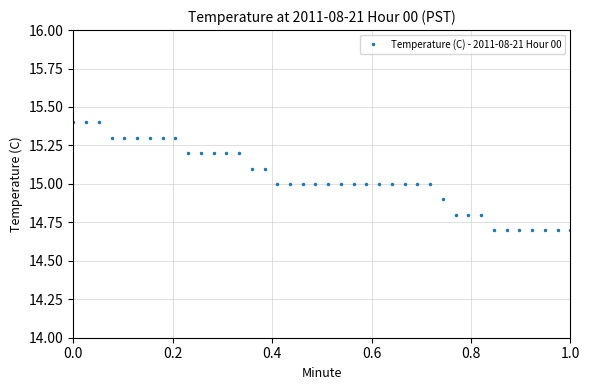

What is the value of the 6th point from the left?

15.3